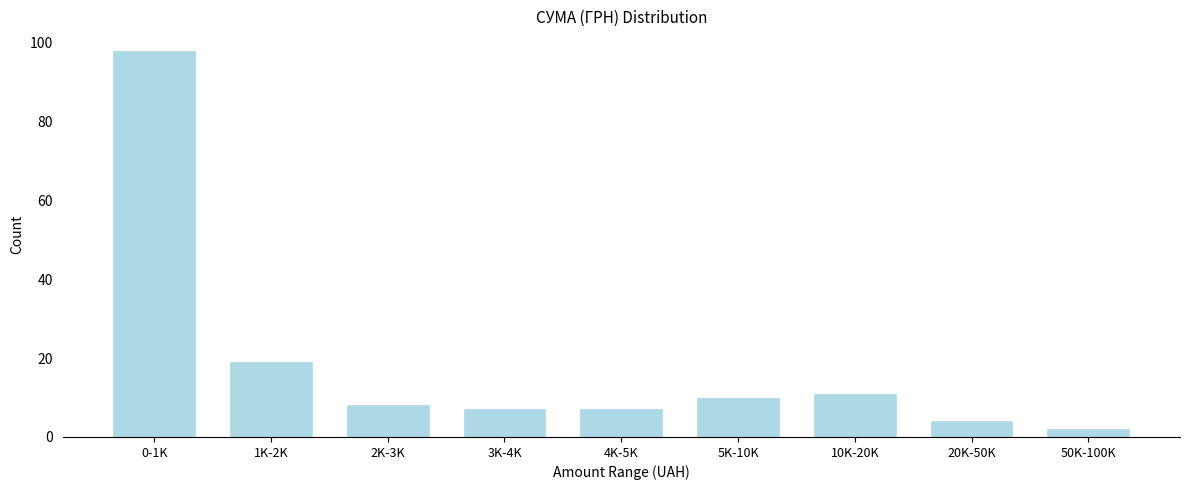

Reading left to right, extract all data points from this chart.

98	19	8	7	7	10	11	4	2